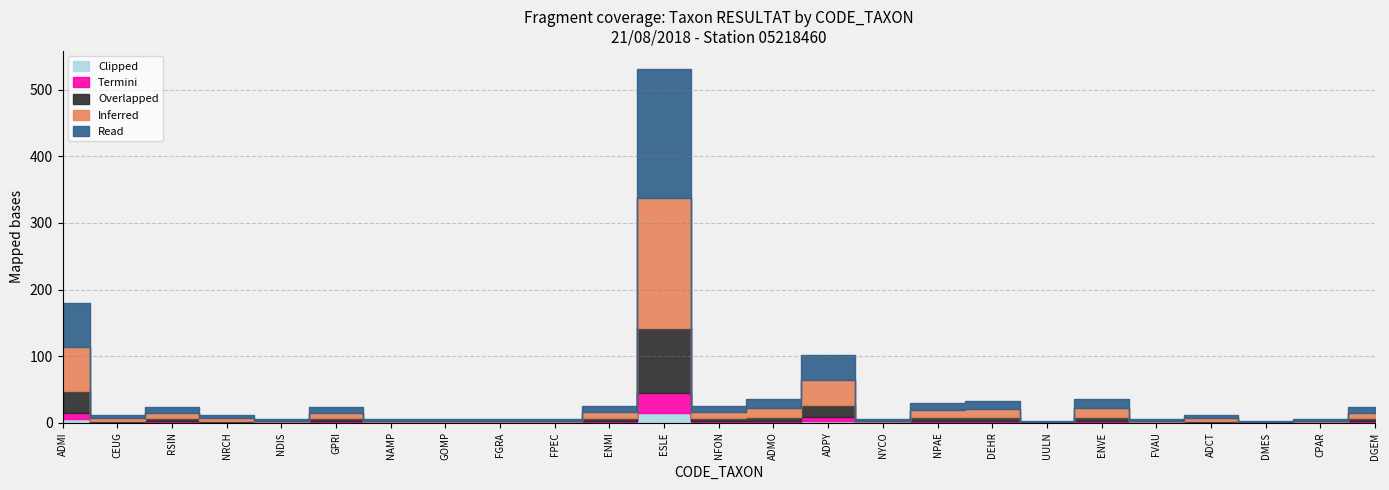

Where is Read nearest to the value 98?

ADMI